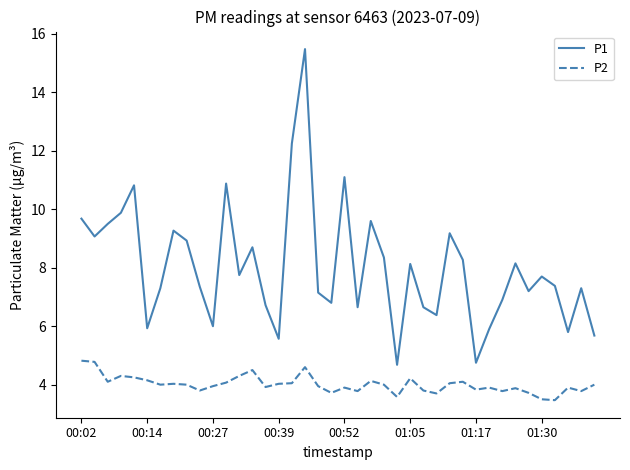

How many lines are shown in the chart?

2